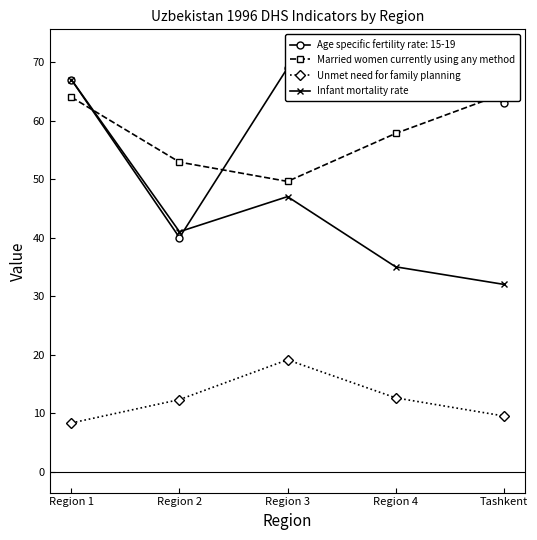

The value of Unmet need for family planning at Region 3 is 6.8. True or false?

False